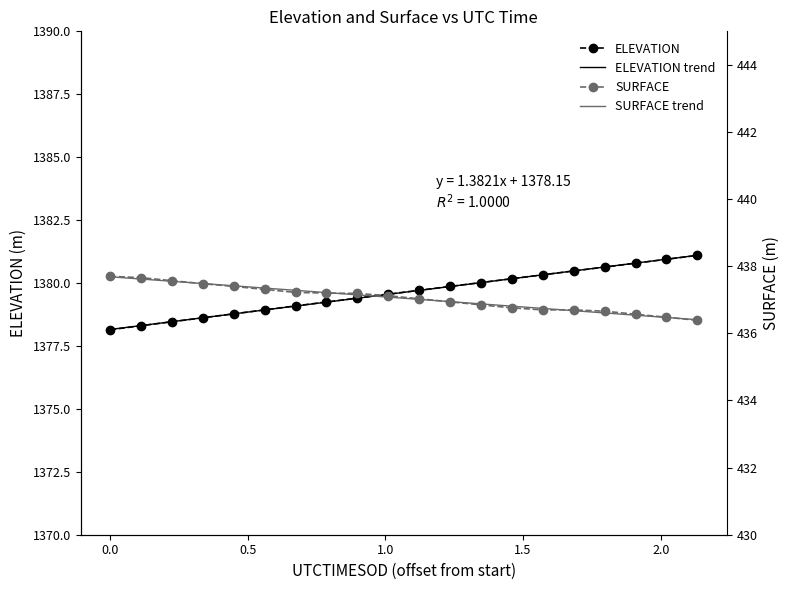

What is the value of the ELEVATION point at the 12th from the left?

1379.9